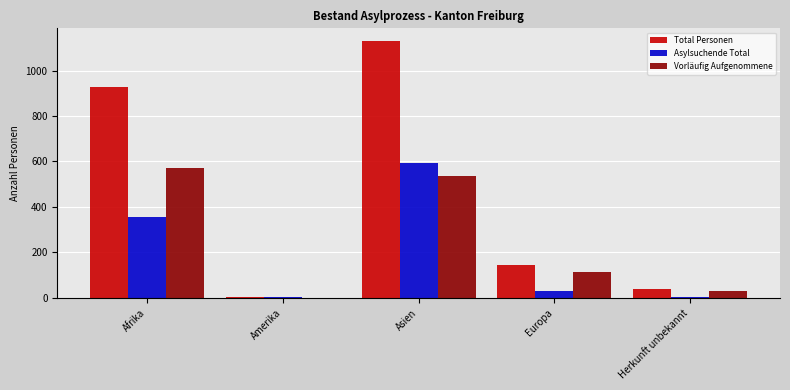

Which series changed the most between Amerika and Europa?

Total Personen